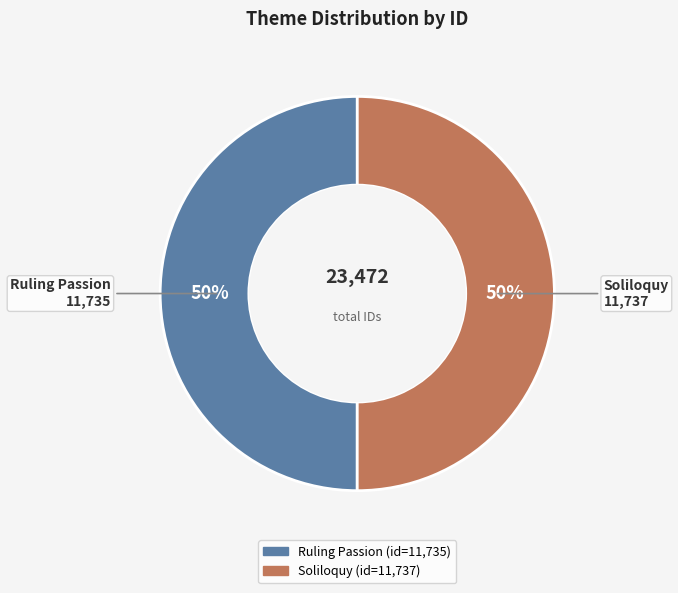

Count the number of slices in the pie.

2